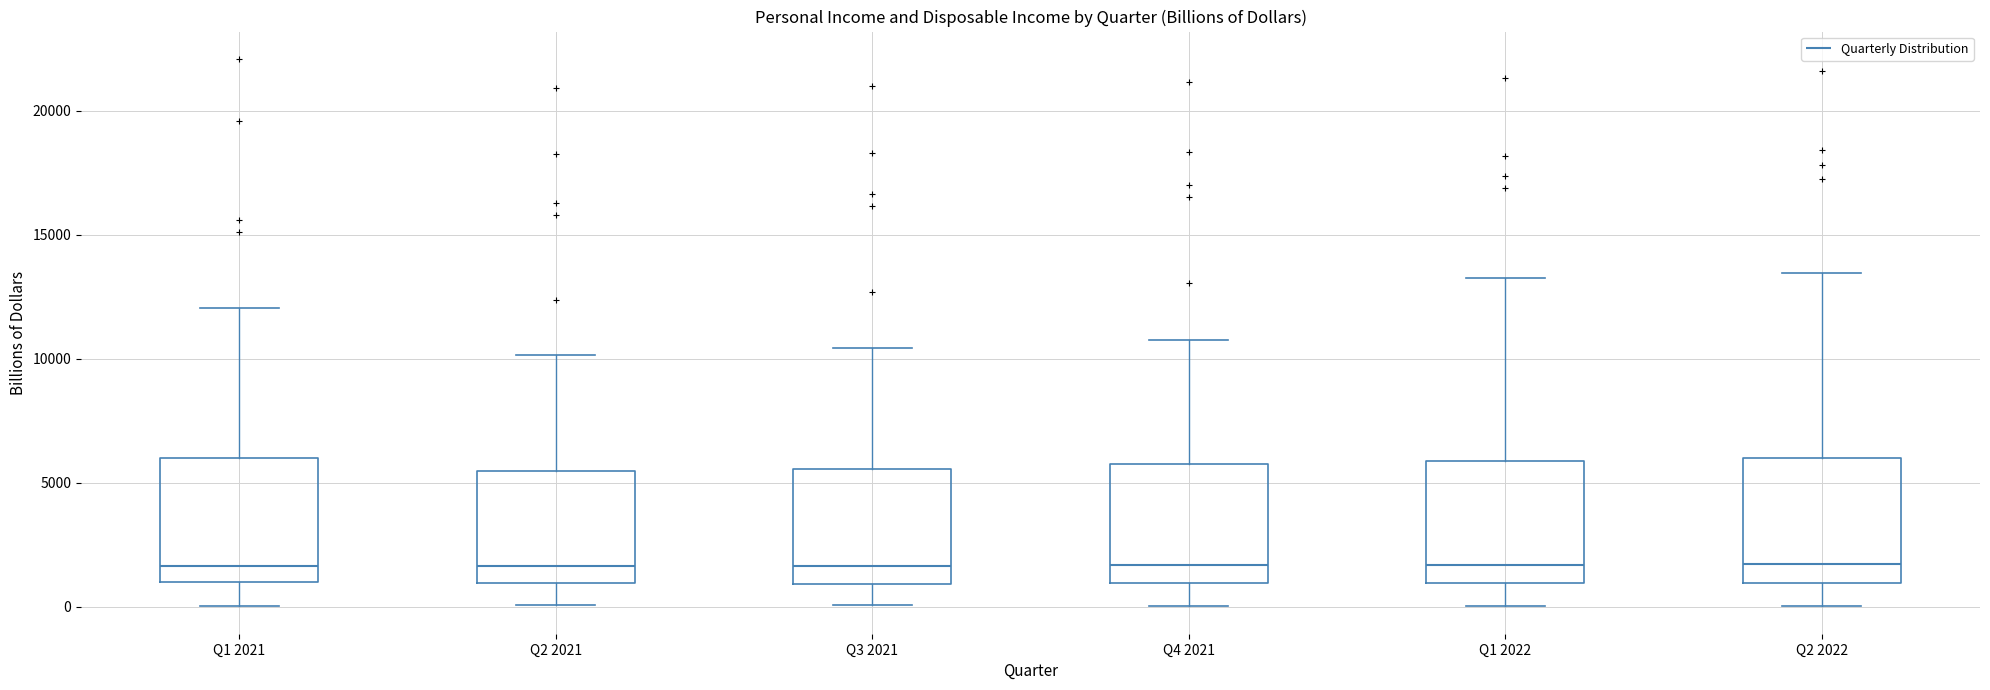

Where is the upper edge of the box for Q3 2021 on the y-axis? The values are not printed on the chart, so give them approximately, as read against the axis.

5500